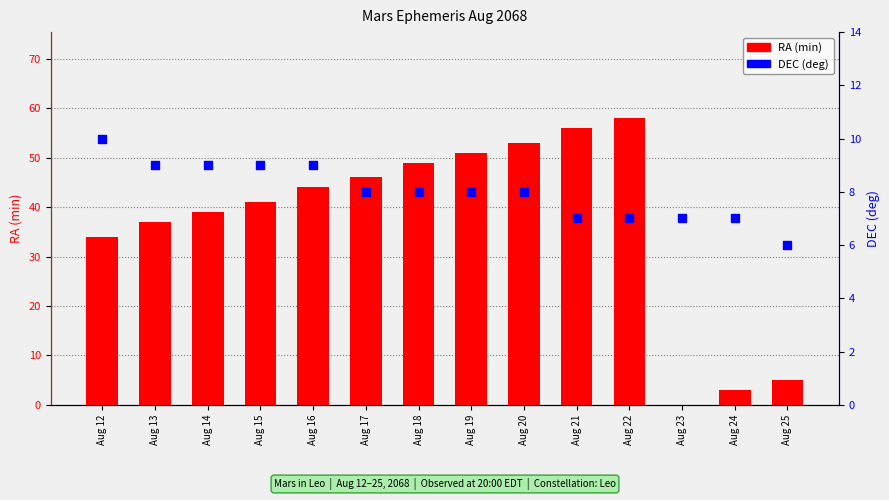

Which series contains the lowest Y value?

RA (min)